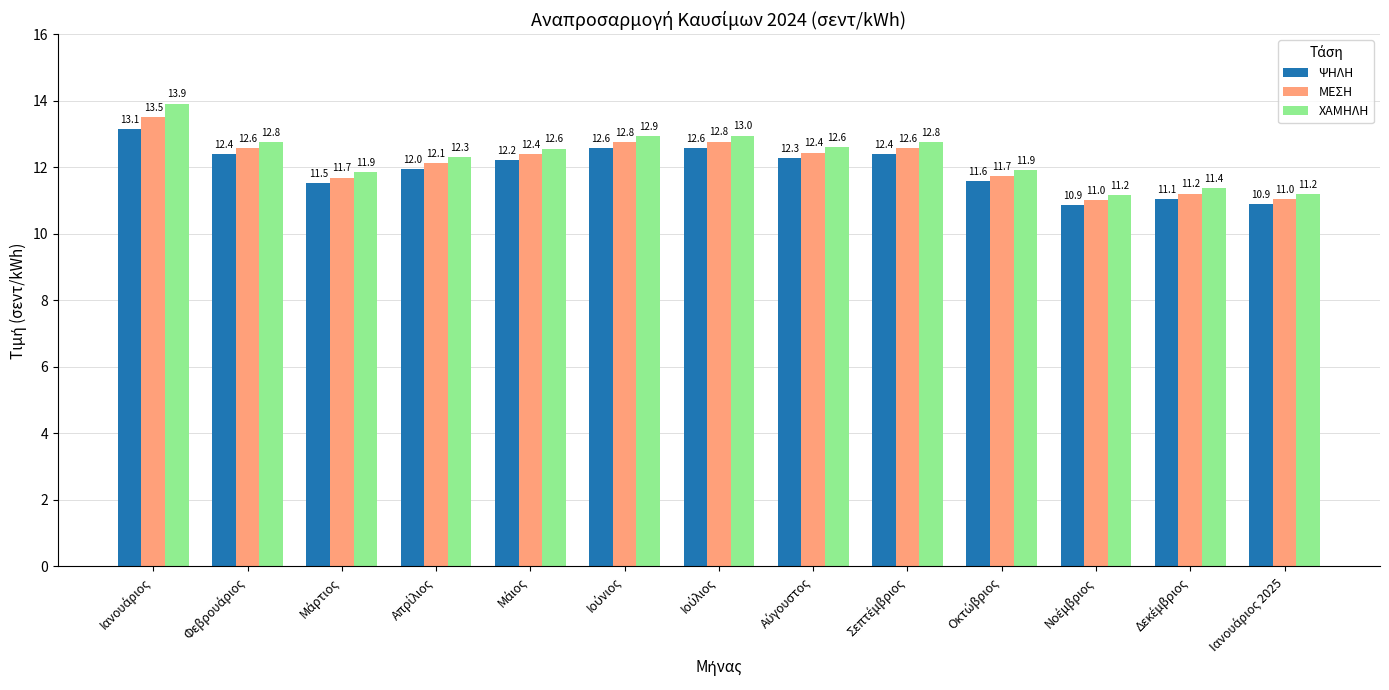

Rank the series by their maximum value, from highest to lowest.

ΧΑΜΗΛΗ, ΜΕΣΗ, ΨΗΛΗ